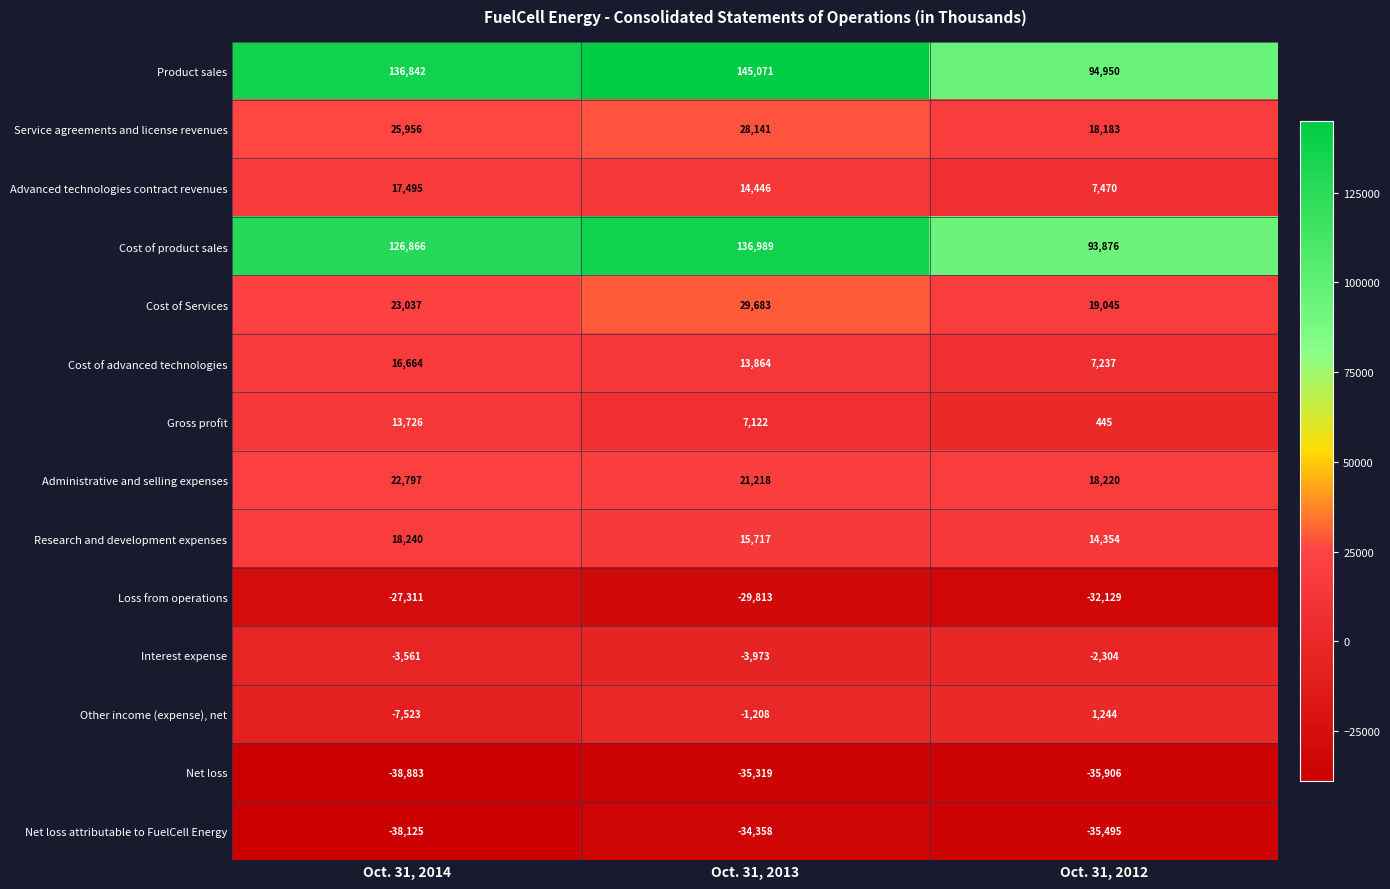

What is the minimum value shown in the chart?

-38883